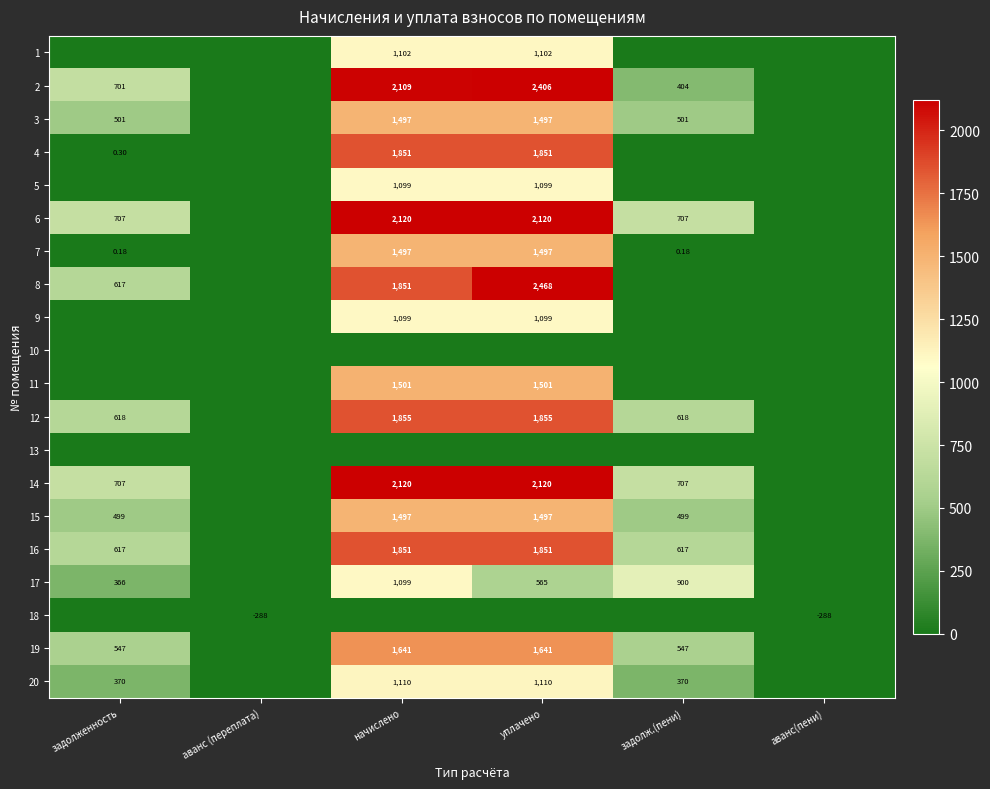

Is the value of 12 at аванс(пени) greater than the value of 10 at задолженность?

No